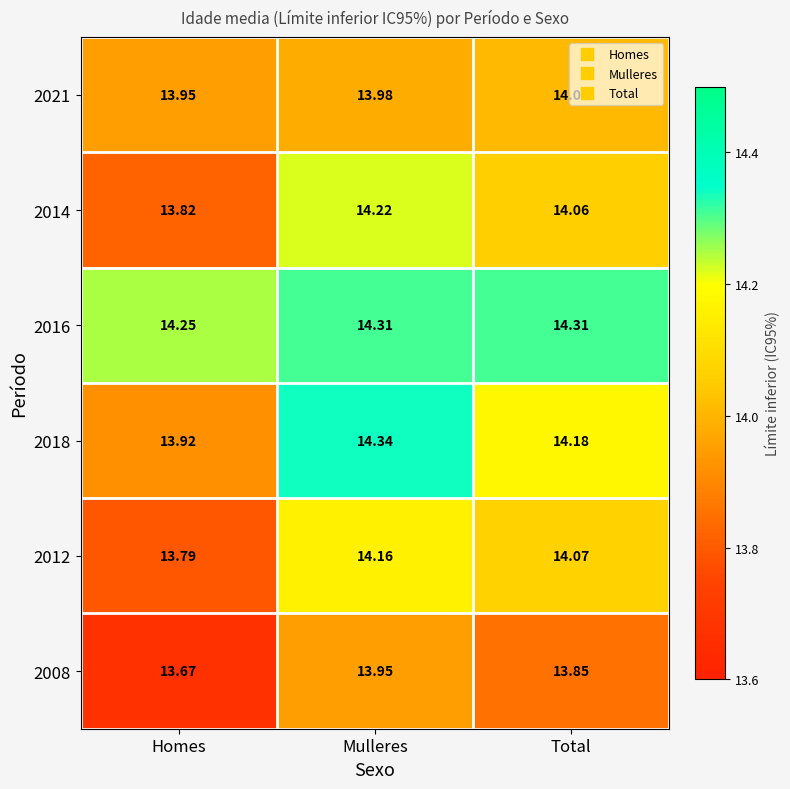

What is the difference between the highest and lowest values at Mulleres?

0.4